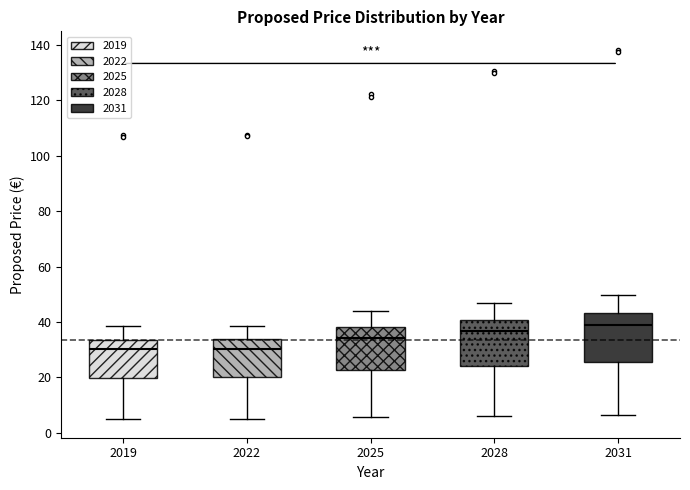

Reading left to right, read every box against the y-axis: the position of its median line, the range the box covers, and the ends of its whiskers. The values are not printed on the chart, so give them approximately, as read against the axis.

2019: median 30, box 20 to 34, whiskers 4 to 38
2022: median 30, box 20 to 34, whiskers 4 to 38
2025: median 34, box 22 to 38, whiskers 6 to 44
2028: median 36, box 24 to 40, whiskers 6 to 46
2031: median 38, box 26 to 44, whiskers 6 to 50